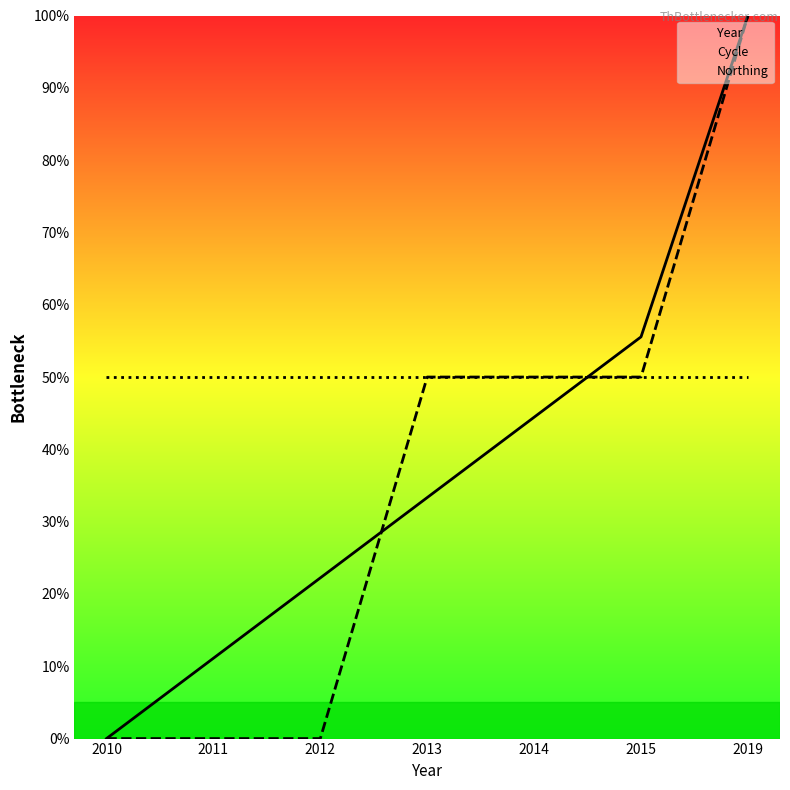

What is the value of the Northing point at the 2nd from the left?

50.0